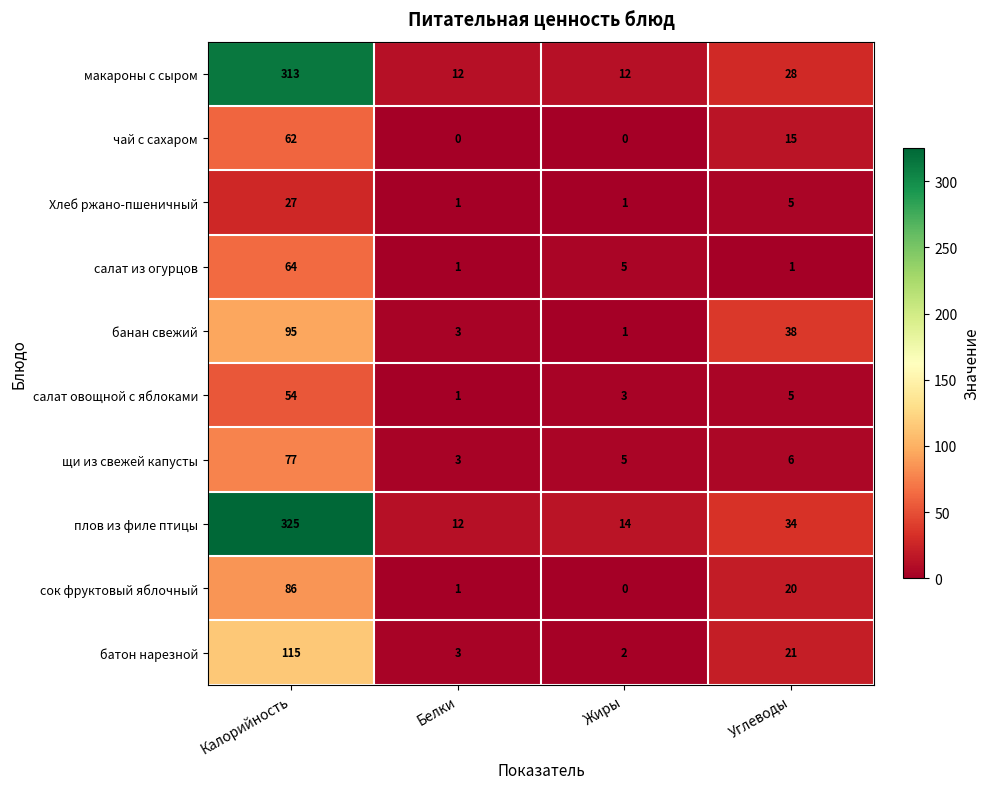

What is the greatest value displayed?

325